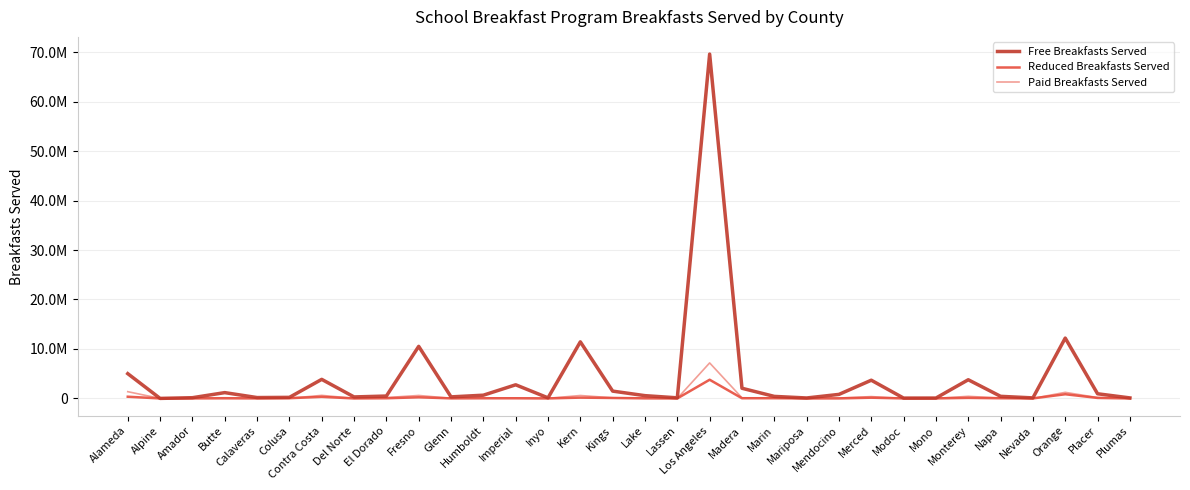

What are all the series names shown in the legend?

Free Breakfasts Served, Reduced Breakfasts Served, Paid Breakfasts Served